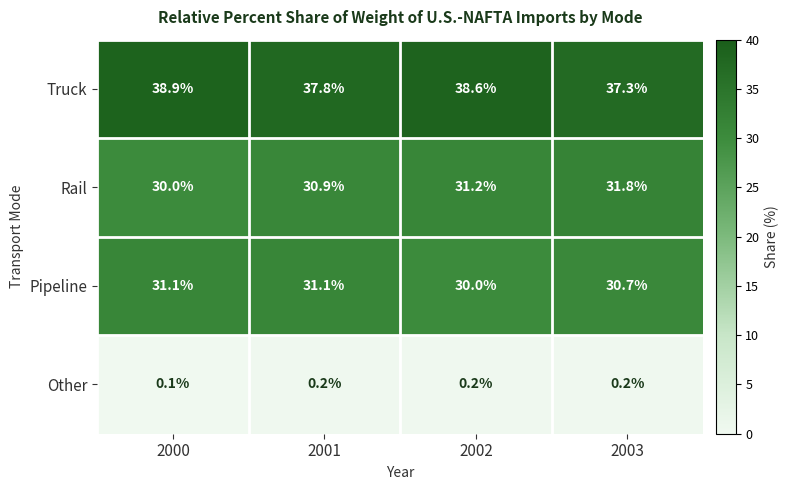

At how many categories does at least one series exceed 22?

4